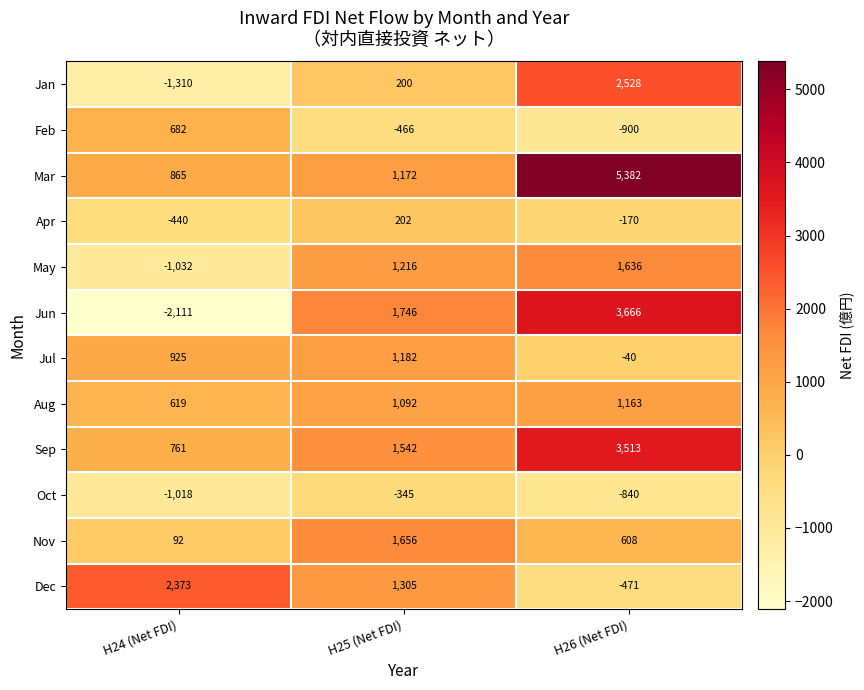

Is it true that Apr equals 202 at H25 (Net FDI)?

True